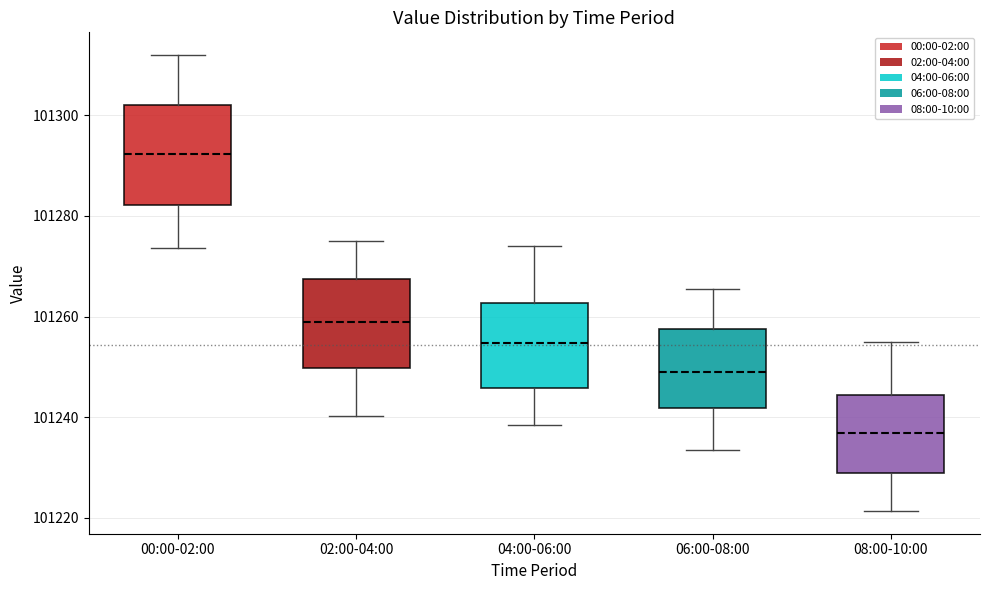

Comparing the boxes themselves (not the whiskers), which one is the tallest?

00:00-02:00